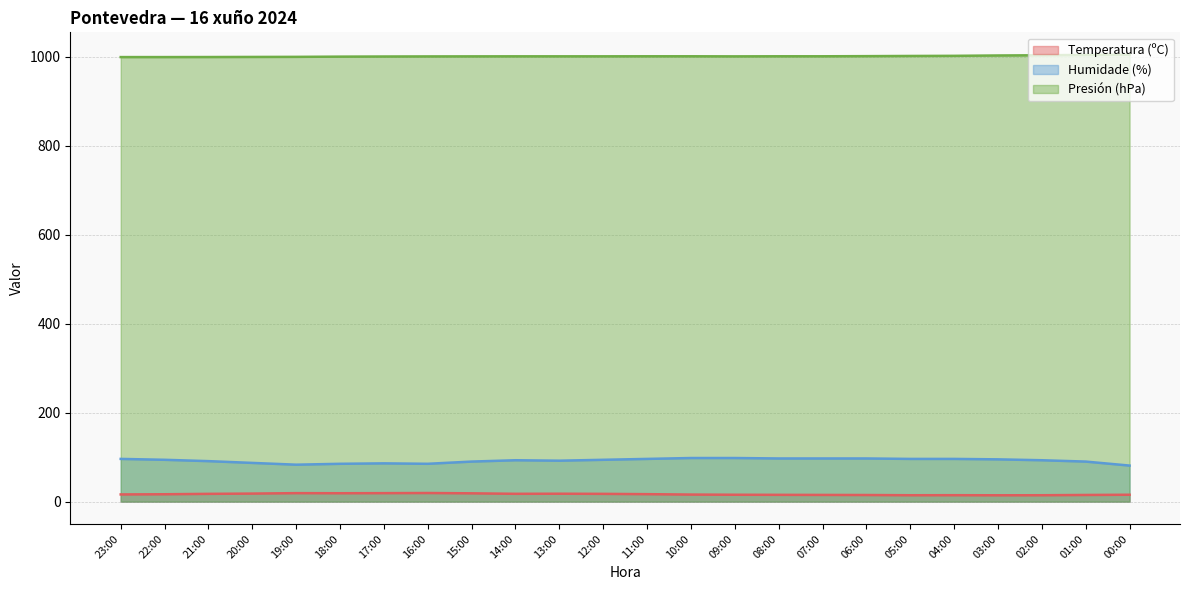

Is it true that Humidade (%) equals 166.9 at 07:00?

False